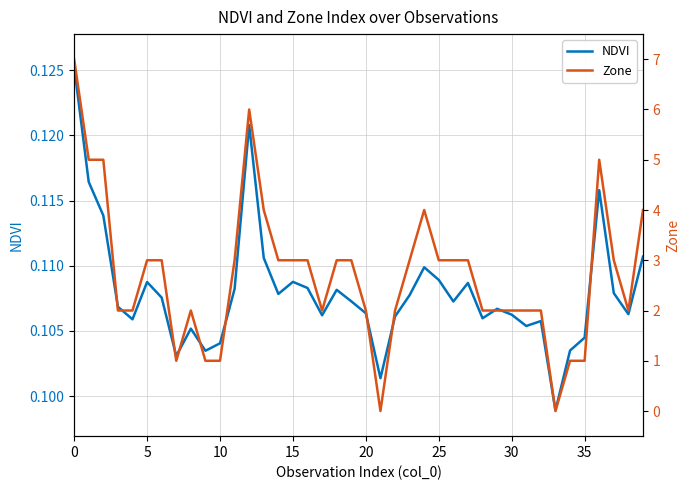

Reading right to left, extract all data points from this chart.

NDVI: 0.1	0.1	0.1	0.1	0.1	0.1	0.1	0.1	0.1	0.1	0.1	0.1	0.1	0.1	0.1	0.1	0.1	0.1	0.1	0.1	0.1	0.1	0.1	0.1	0.1	0.1	0.1	0.1	0.1	0.1	0.1	0.1	0.1	0.1	0.1	0.1	0.1	0.1	0.1	0.1
Zone: 4.0	2.0	3.0	5.0	1.0	1.0	0.0	2.0	2.0	2.0	2.0	2.0	3.0	3.0	3.0	4.0	3.0	2.0	0.0	2.0	3.0	3.0	2.0	3.0	3.0	3.0	4.0	6.0	3.0	1.0	1.0	2.0	1.0	3.0	3.0	2.0	2.0	5.0	5.0	7.0